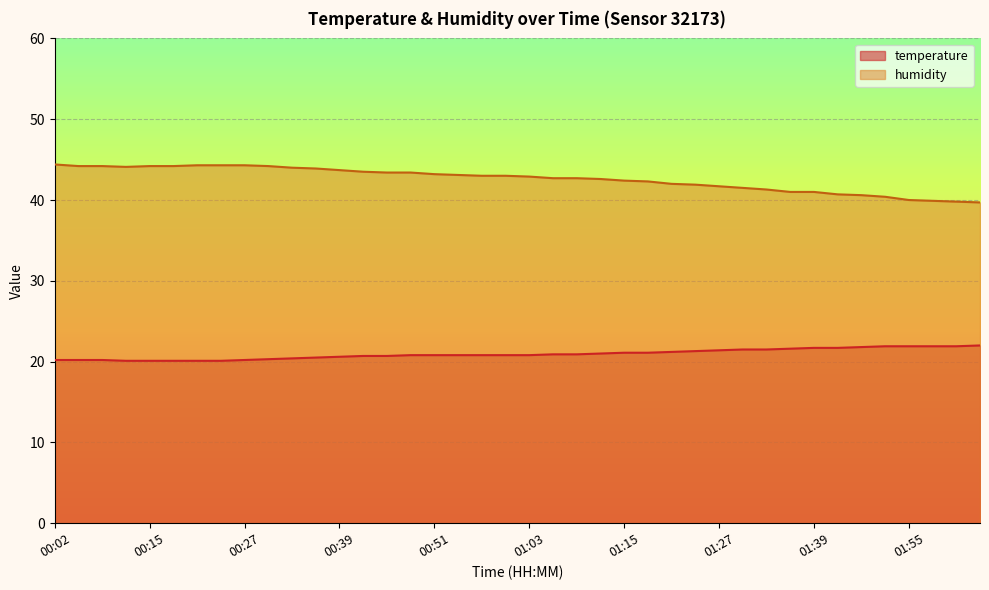

Which label corresponds to the smallest value in the chart?

00:12